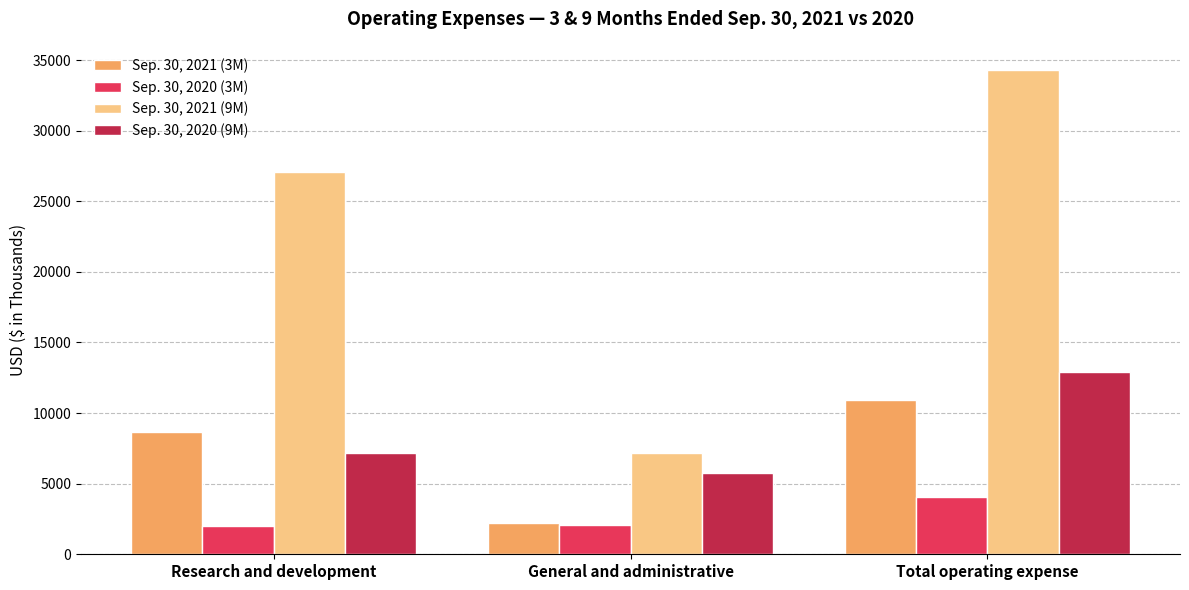

What is the sum of the Sep. 30, 2020 (3M) values at General and administrative and Total operating expense?

6155